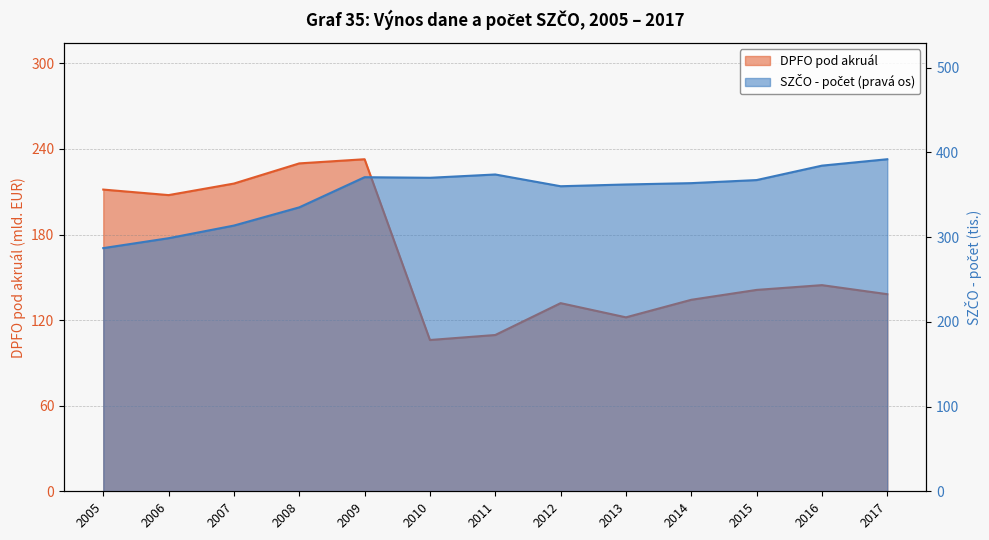

The DPFO pod akruál series shows 109.6 at 2011. True or false?

True